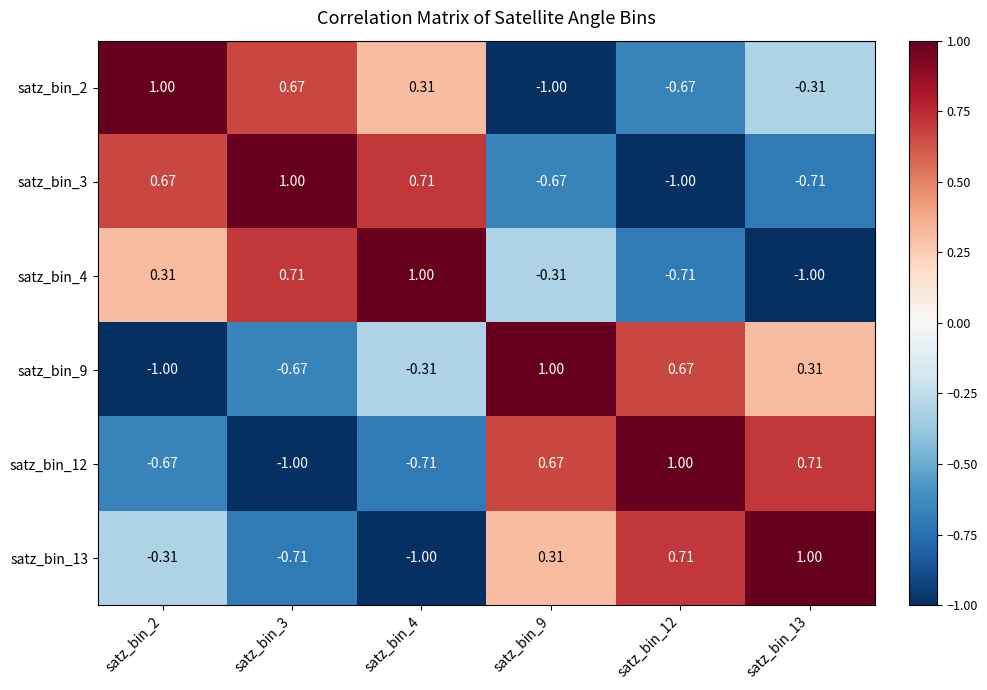

Is the value of satz_bin_12 at satz_bin_4 greater than the value of satz_bin_3 at satz_bin_9?

No